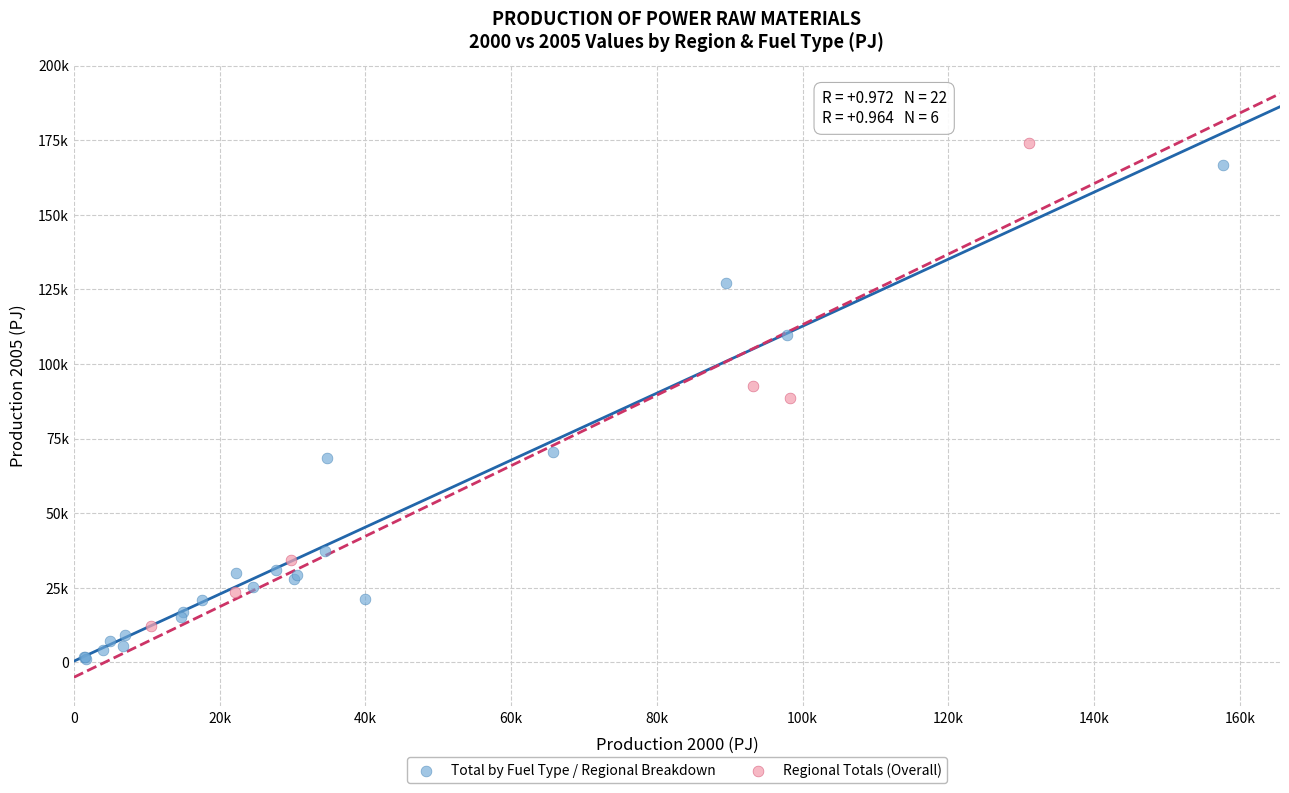

What are all the series names shown in the legend?

Total by Fuel Type / Regional Breakdown, Regional Totals (Overall)